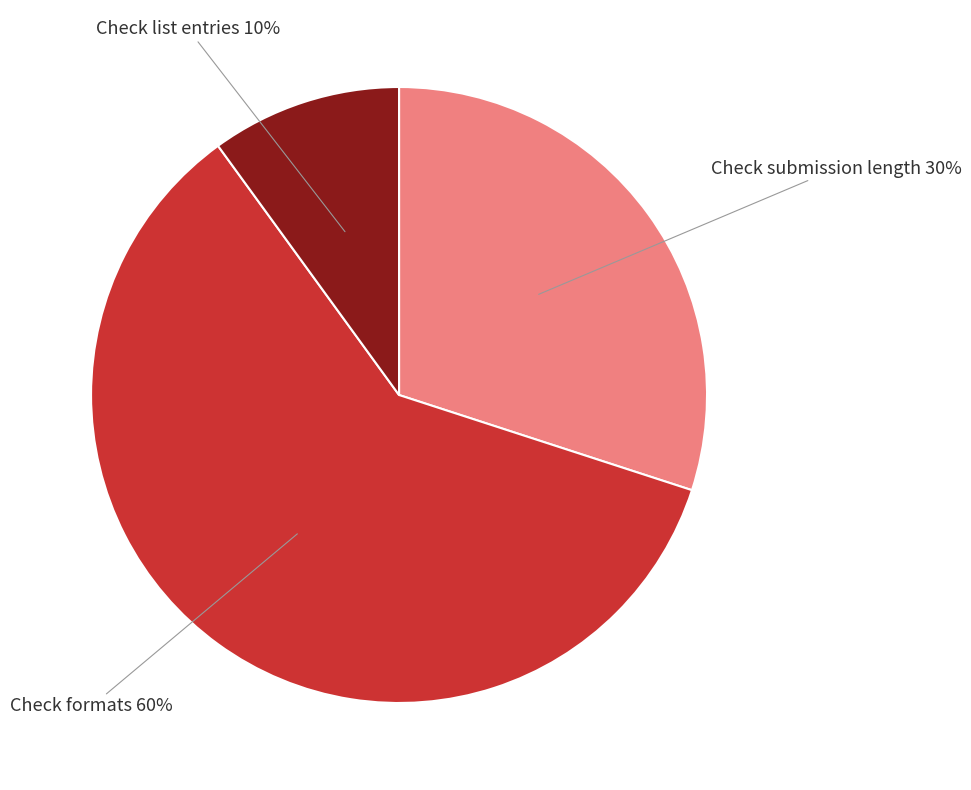

Approximately how many times larger is the value at Check list entries compared to Check formats?

0.2